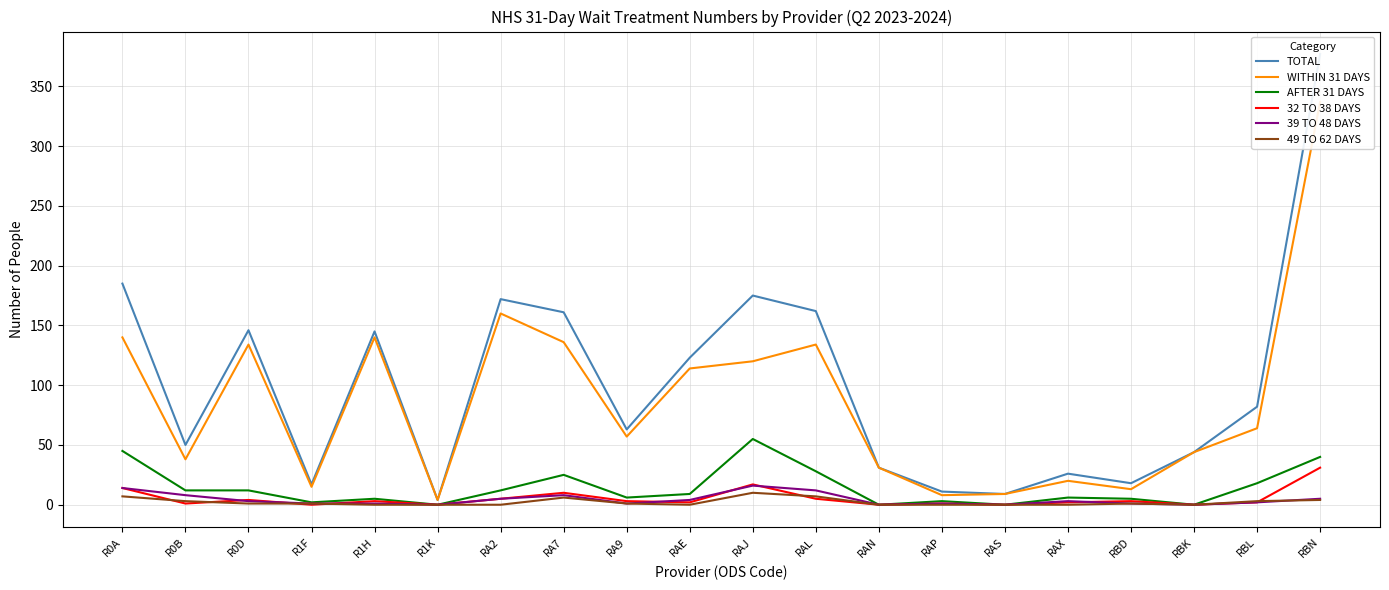

Reading left to right, extract all data points from this chart.

TOTAL: R0A=185	R0B=50	R0D=146	R1F=17	R1H=145	R1K=4	RA2=172	RA7=161	RA9=63	RAE=123	RAJ=175	RAL=162	RAN=31	RAP=11	RAS=9	RAX=26	RBD=18	RBK=44	RBL=82	RBN=377
WITHIN 31 DAYS: R0A=140	R0B=38	R0D=134	R1F=15	R1H=140	R1K=4	RA2=160	RA7=136	RA9=57	RAE=114	RAJ=120	RAL=134	RAN=31	RAP=8	RAS=9	RAX=20	RBD=13	RBK=44	RBL=64	RBN=337
AFTER 31 DAYS: R0A=45	R0B=12	R0D=12	R1F=2	R1H=5	R1K=0	RA2=12	RA7=25	RA9=6	RAE=9	RAJ=55	RAL=28	RAN=0	RAP=3	RAS=0	RAX=6	RBD=5	RBK=0	RBL=18	RBN=40
32 TO 38 DAYS: R0A=14	R0B=1	R0D=4	R1F=0	R1H=3	R1K=0	RA2=5	RA7=10	RA9=3	RAE=2	RAJ=17	RAL=5	RAN=0	RAP=1	RAS=0	RAX=2	RBD=3	RBK=0	RBL=2	RBN=31
39 TO 48 DAYS: R0A=14	R0B=8	R0D=3	R1F=1	R1H=1	R1K=0	RA2=5	RA7=8	RA9=1	RAE=4	RAJ=16	RAL=12	RAN=0	RAP=1	RAS=0	RAX=3	RBD=1	RBK=0	RBL=2	RBN=5
49 TO 62 DAYS: R0A=7	R0B=3	R0D=1	R1F=1	R1H=0	R1K=0	RA2=0	RA7=6	RA9=1	RAE=0	RAJ=10	RAL=7	RAN=0	RAP=0	RAS=0	RAX=0	RBD=1	RBK=0	RBL=3	RBN=4